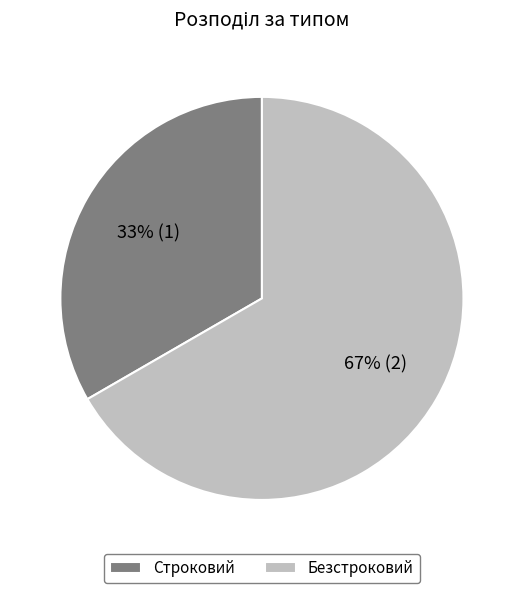

Which has a higher value, Безстроковий or Строковий?

Безстроковий